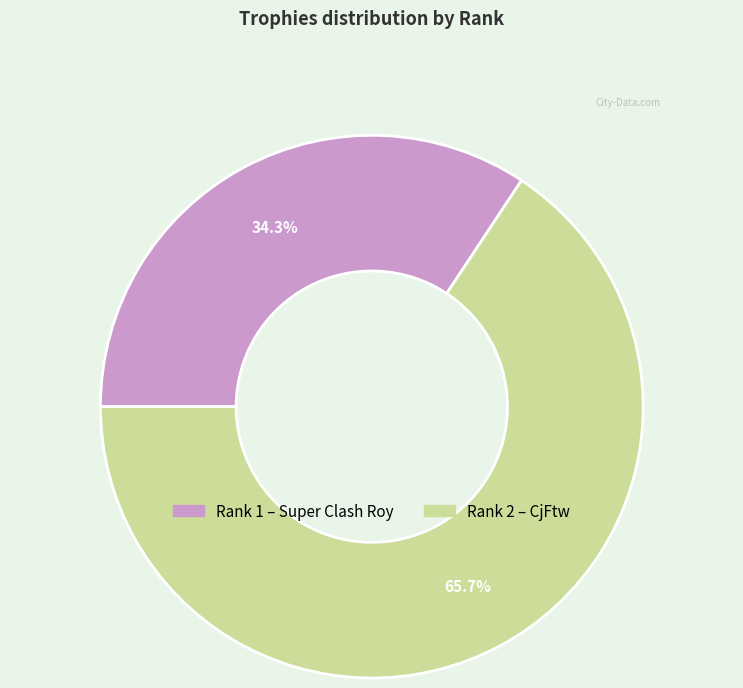

Is there any slice that represents more than half of the pie?

Yes